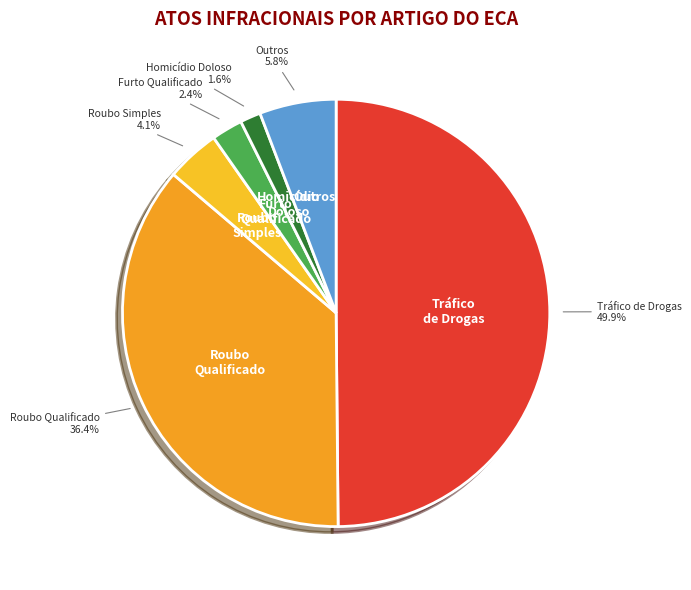

How many slices are in this pie chart?

6